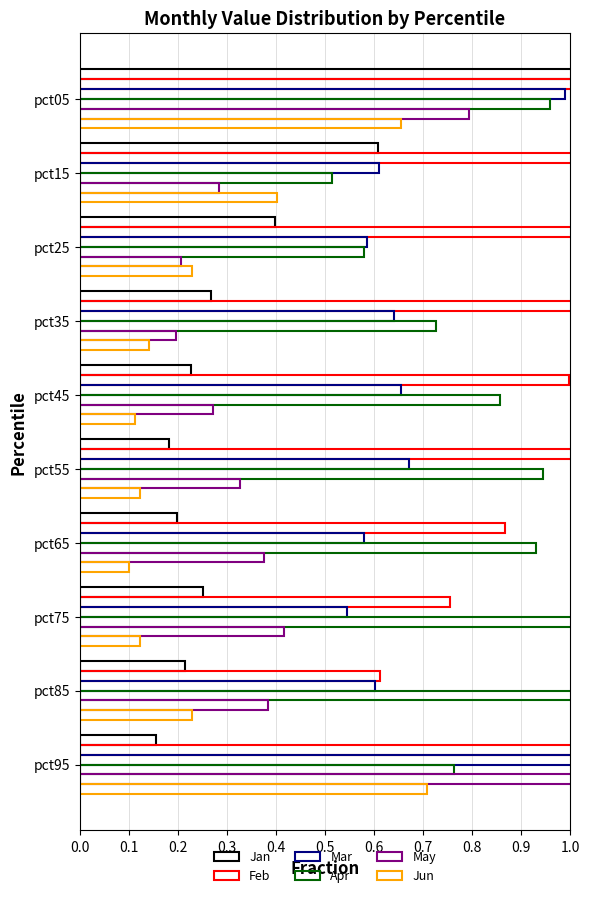

The value of Jan at pct25 is 0.3. True or false?

False